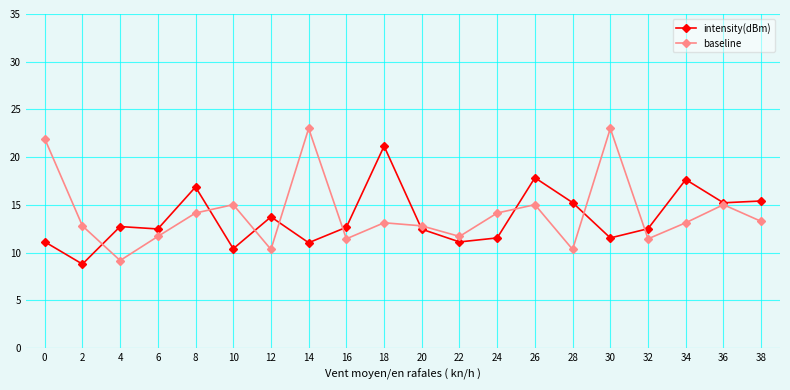

Is the value of baseline at 22 greater than the value of intensity(dBm) at 34?

No